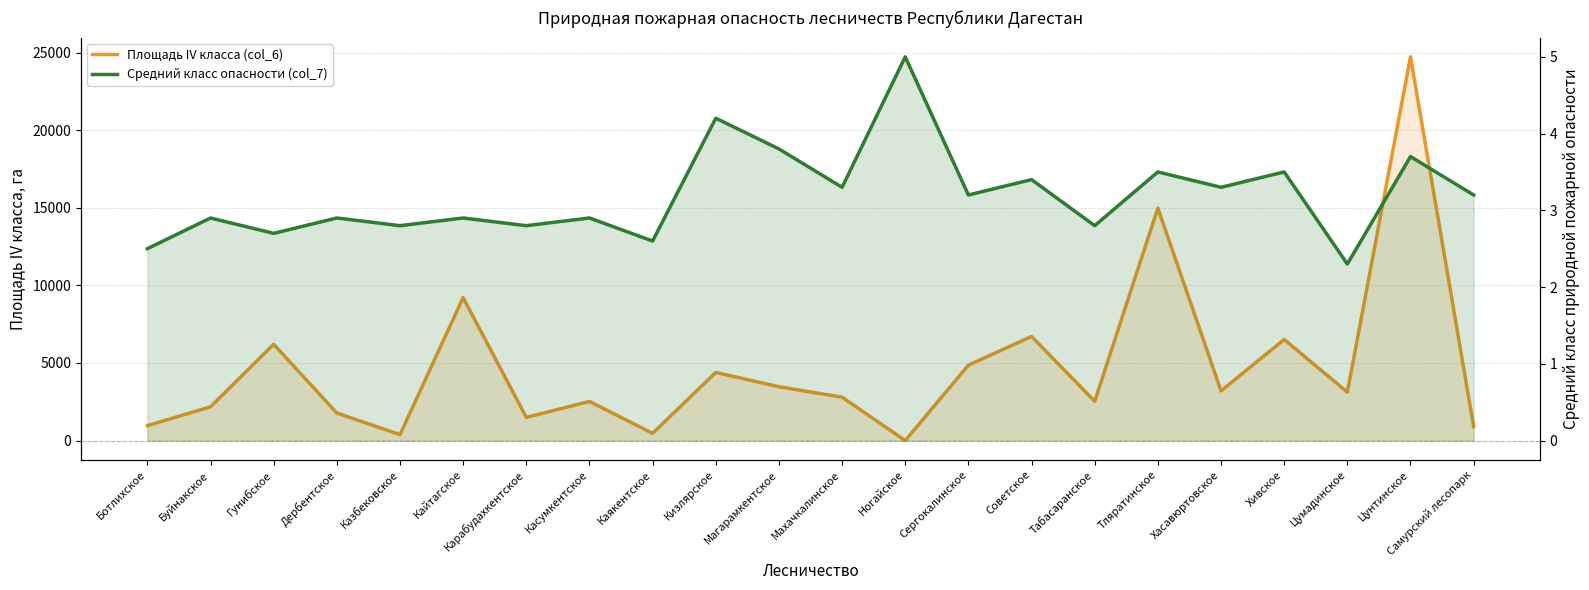

Reading left to right, list all the values displayed in this chart.

Площадь IV класса (col_6): 963.0	2176.0	6206.0	1776.0	383.0	9210.0	1496.0	2523.0	467.0	4392.0	3470.0	2796.0	0.0	4859.0	6710.0	2532.0	14982.0	3201.0	6515.0	3123.0	24730.0	897.0
Средний класс опасности (col_7): 2.5	2.9	2.7	2.9	2.8	2.9	2.8	2.9	2.6	4.2	3.8	3.3	5.0	3.2	3.4	2.8	3.5	3.3	3.5	2.3	3.7	3.2